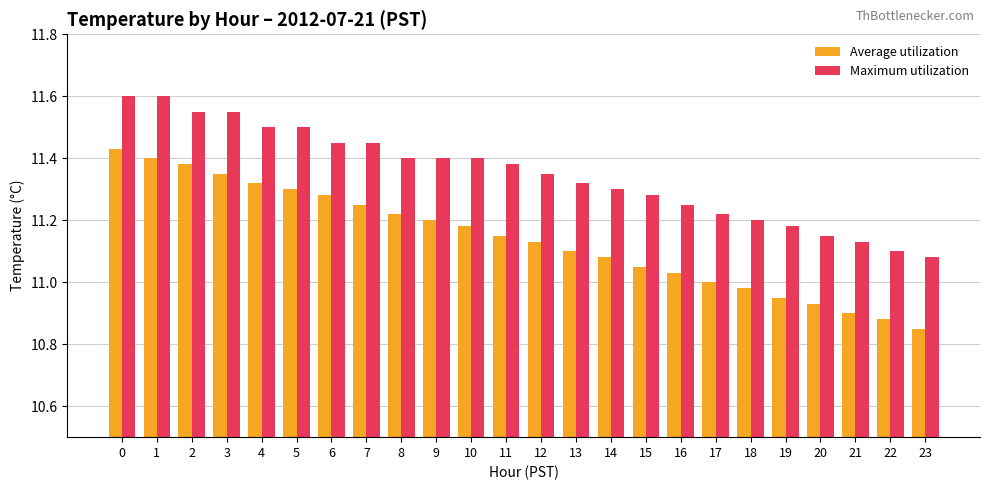

List the series in order of their peak value, highest first.

Maximum utilization, Average utilization